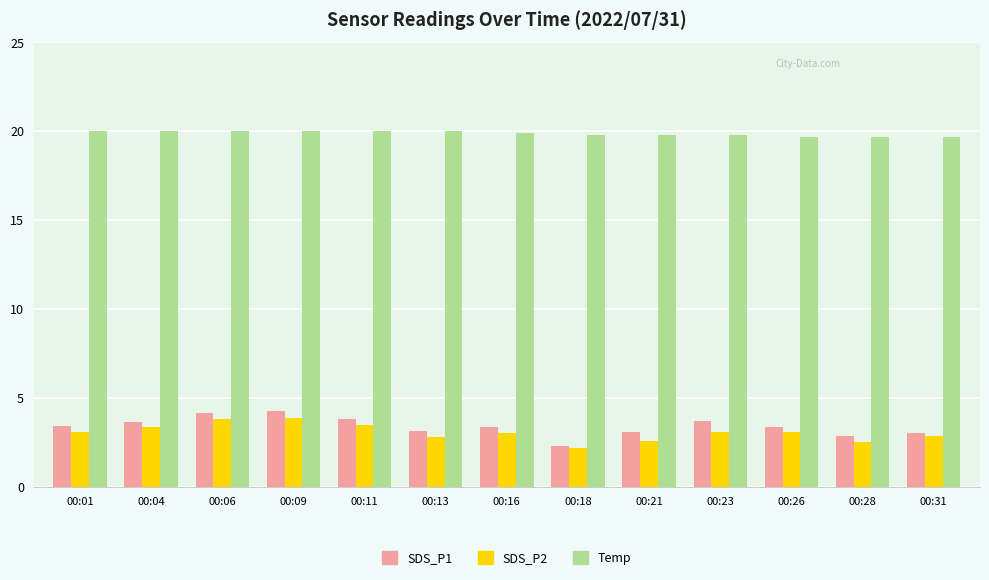

Is the value of SDS_P1 at 00:04 greater than the value of SDS_P2 at 00:01?

Yes